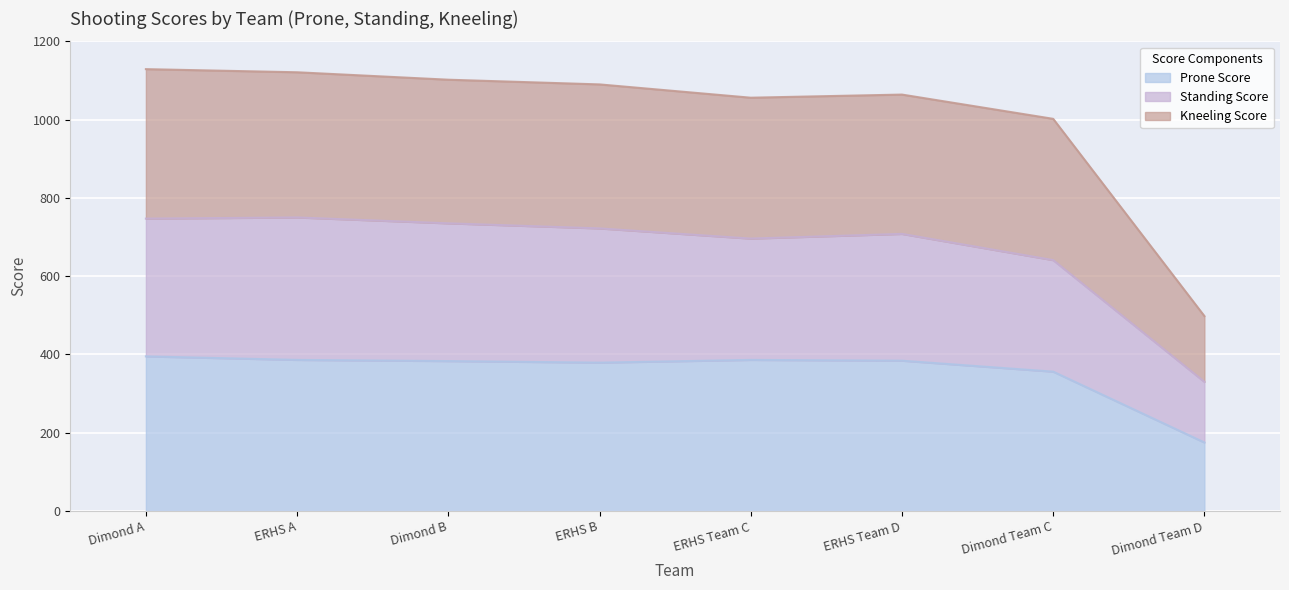

True or false: Standing Score and Prone Score cross at least once.

False